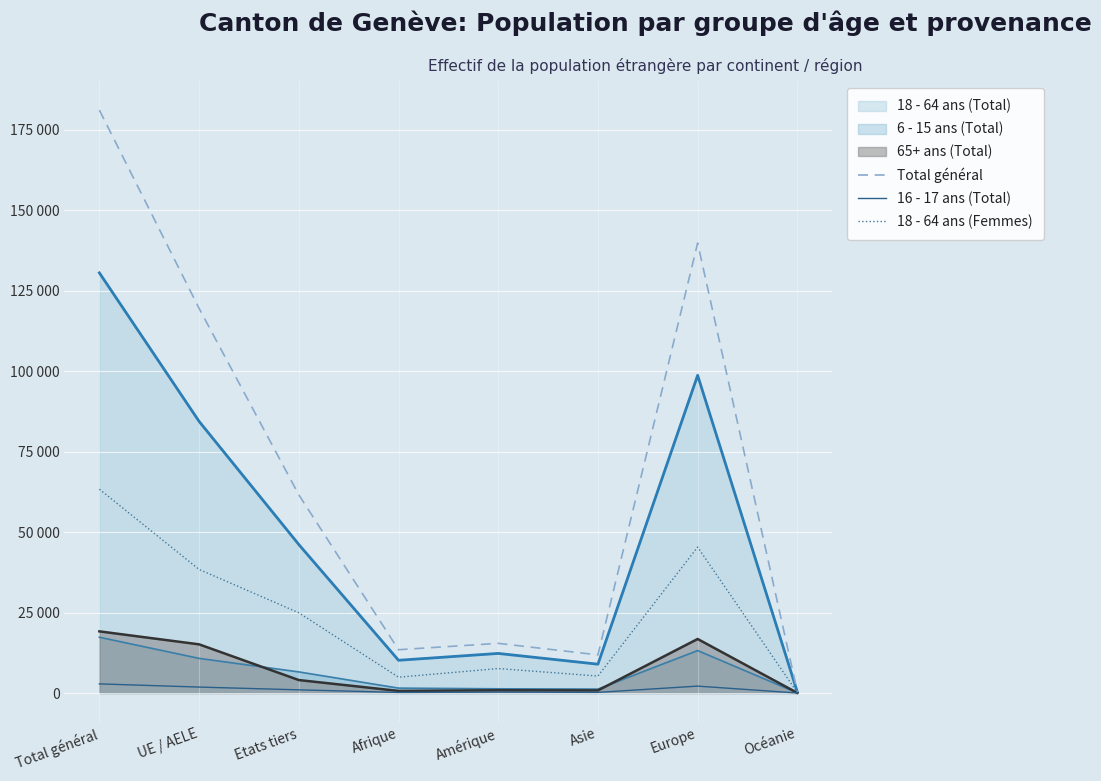

The 18 - 64 ans (Femmes) series shows 24938 at Etats tiers. True or false?

True